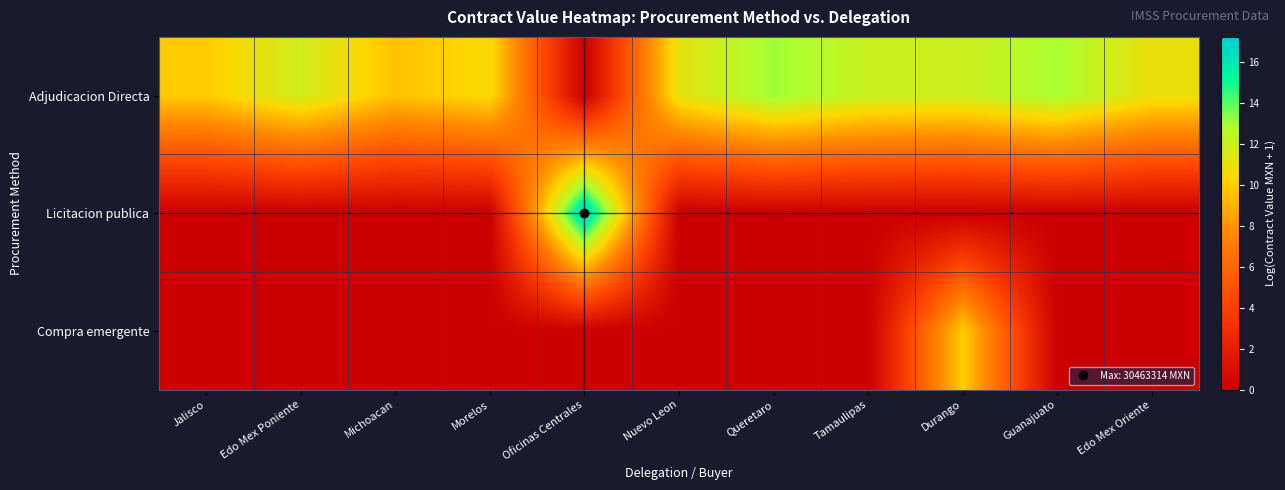

At how many categories does at least one series exceed 1?

11